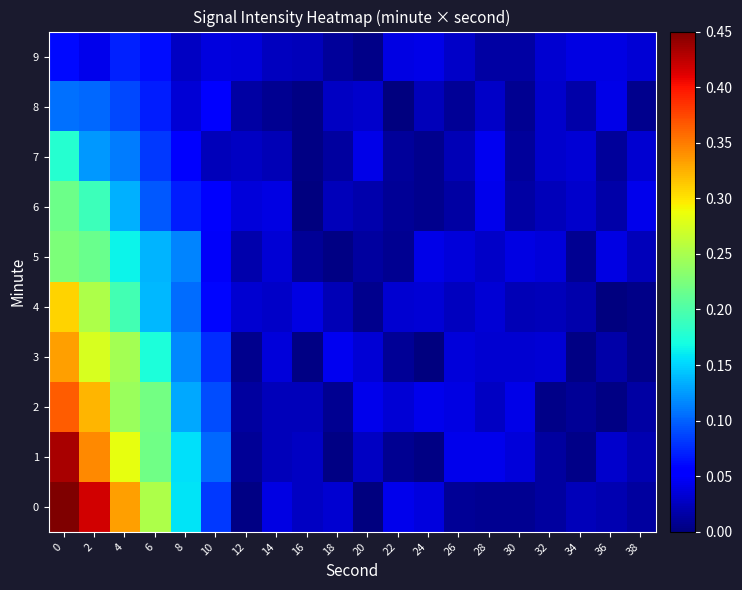

Reading left to right, extract all data points from this chart.

0: 0=0.5	2=0.4	4=0.3	6=0.3	8=0.2	10=0.1	12=0.0	14=0.0	16=0.0	18=0.0	20=0.0	22=0.0	24=0.0	26=0.0	28=0.0	30=0.0	32=0.0	34=0.0	36=0.0	38=0.0
1: 0=0.4	2=0.3	4=0.3	6=0.2	8=0.2	10=0.1	12=0.0	14=0.0	16=0.0	18=0.0	20=0.0	22=0.0	24=0.0	26=0.0	28=0.0	30=0.0	32=0.0	34=0.0	36=0.0	38=0.0
2: 0=0.4	2=0.3	4=0.2	6=0.2	8=0.1	10=0.1	12=0.0	14=0.0	16=0.0	18=0.0	20=0.0	22=0.0	24=0.0	26=0.0	28=0.0	30=0.0	32=0.0	34=0.0	36=0.0	38=0.0
3: 0=0.3	2=0.3	4=0.2	6=0.2	8=0.1	10=0.1	12=0.0	14=0.0	16=0.0	18=0.0	20=0.0	22=0.0	24=0.0	26=0.0	28=0.0	30=0.0	32=0.0	34=0.0	36=0.0	38=0.0
4: 0=0.3	2=0.3	4=0.2	6=0.1	8=0.1	10=0.1	12=0.0	14=0.0	16=0.0	18=0.0	20=0.0	22=0.0	24=0.0	26=0.0	28=0.0	30=0.0	32=0.0	34=0.0	36=0.0	38=0.0
5: 0=0.2	2=0.2	4=0.2	6=0.1	8=0.1	10=0.0	12=0.0	14=0.0	16=0.0	18=0.0	20=0.0	22=0.0	24=0.0	26=0.0	28=0.0	30=0.0	32=0.0	34=0.0	36=0.0	38=0.0
6: 0=0.2	2=0.2	4=0.1	6=0.1	8=0.1	10=0.0	12=0.0	14=0.0	16=0.0	18=0.0	20=0.0	22=0.0	24=0.0	26=0.0	28=0.0	30=0.0	32=0.0	34=0.0	36=0.0	38=0.0
7: 0=0.2	2=0.1	4=0.1	6=0.1	8=0.1	10=0.0	12=0.0	14=0.0	16=0.0	18=0.0	20=0.0	22=0.0	24=0.0	26=0.0	28=0.0	30=0.0	32=0.0	34=0.0	36=0.0	38=0.0
8: 0=0.1	2=0.1	4=0.1	6=0.1	8=0.0	10=0.1	12=0.0	14=0.0	16=0.0	18=0.0	20=0.0	22=0.0	24=0.0	26=0.0	28=0.0	30=0.0	32=0.0	34=0.0	36=0.0	38=0.0
9: 0=0.1	2=0.0	4=0.1	6=0.1	8=0.0	10=0.0	12=0.0	14=0.0	16=0.0	18=0.0	20=0.0	22=0.0	24=0.0	26=0.0	28=0.0	30=0.0	32=0.0	34=0.0	36=0.0	38=0.0